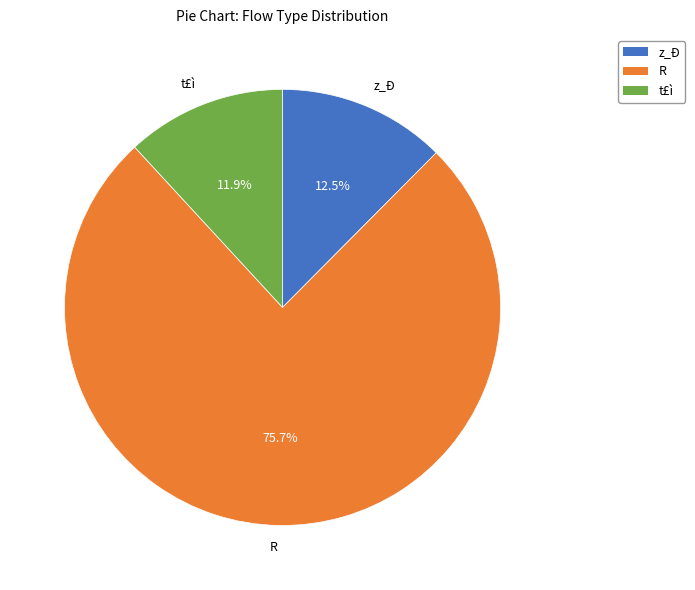

What is the ratio of the value at z_Ð to the value at R?

0.2